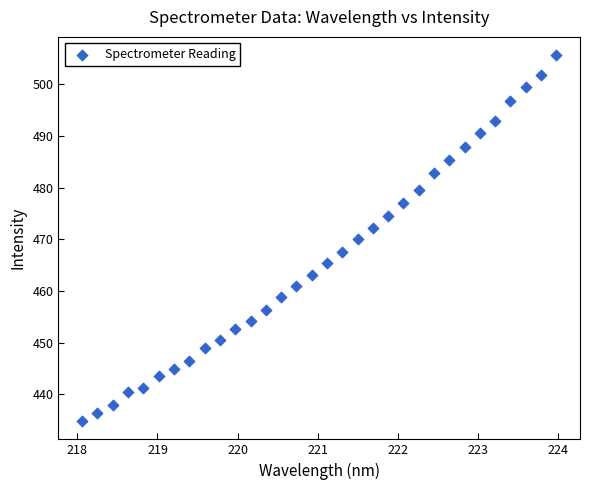

What is the range of X values (max minus min)?

5.9